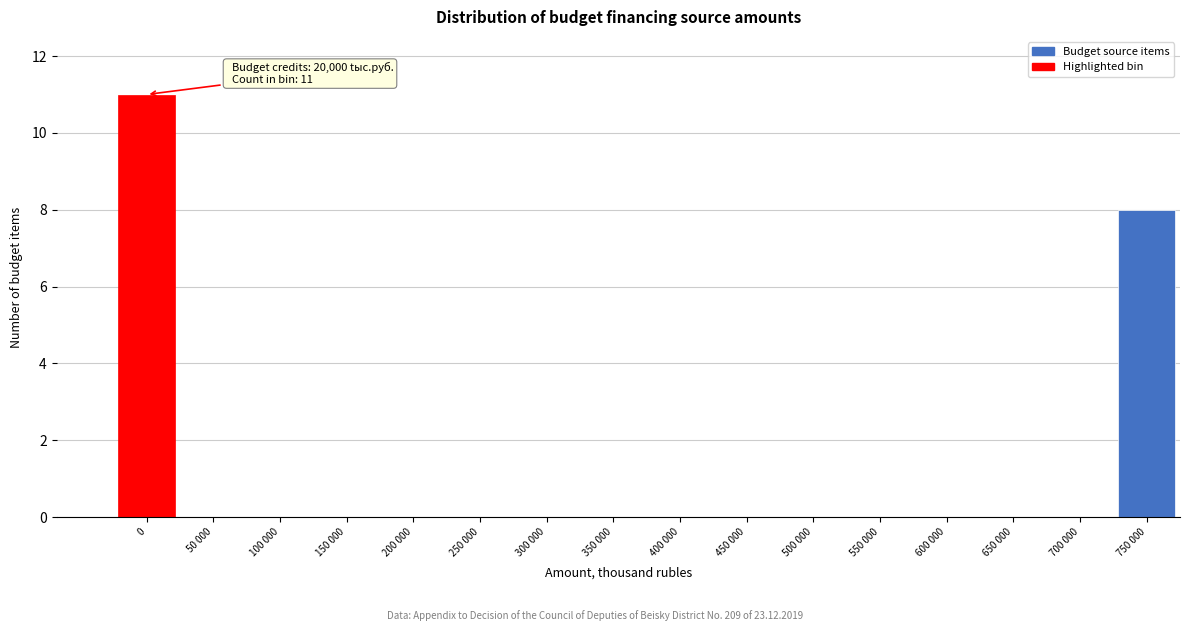

Reading right to left, what are all the values shown in this chart?

750 000=8	700 000=0	650 000=0	600 000=0	550 000=0	500 000=0	450 000=0	400 000=0	350 000=0	300 000=0	250 000=0	200 000=0	150 000=0	100 000=0	50 000=0	0=11